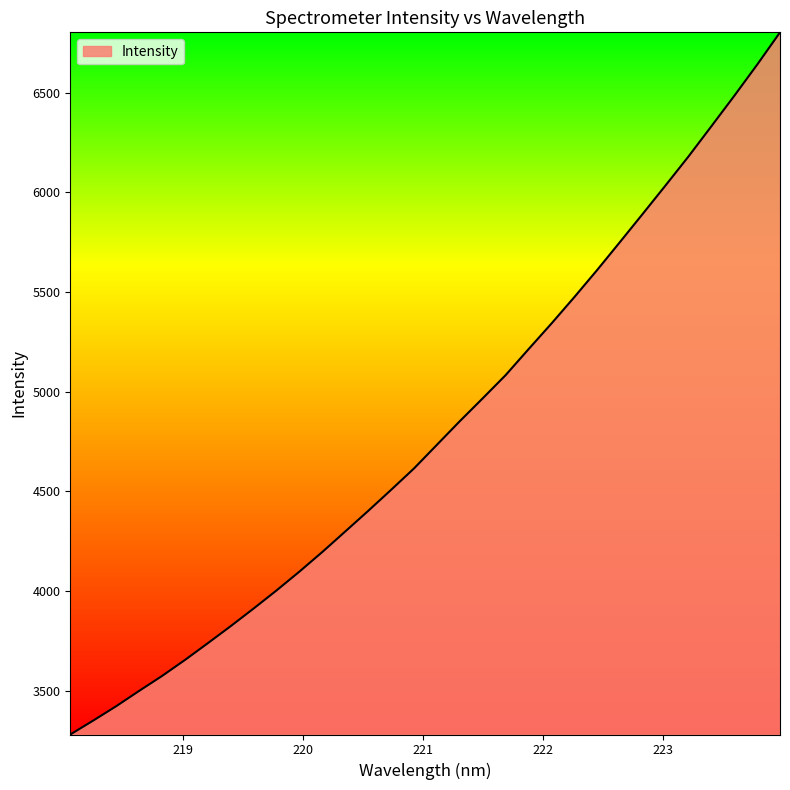

What is the smallest value displayed?

3280.2